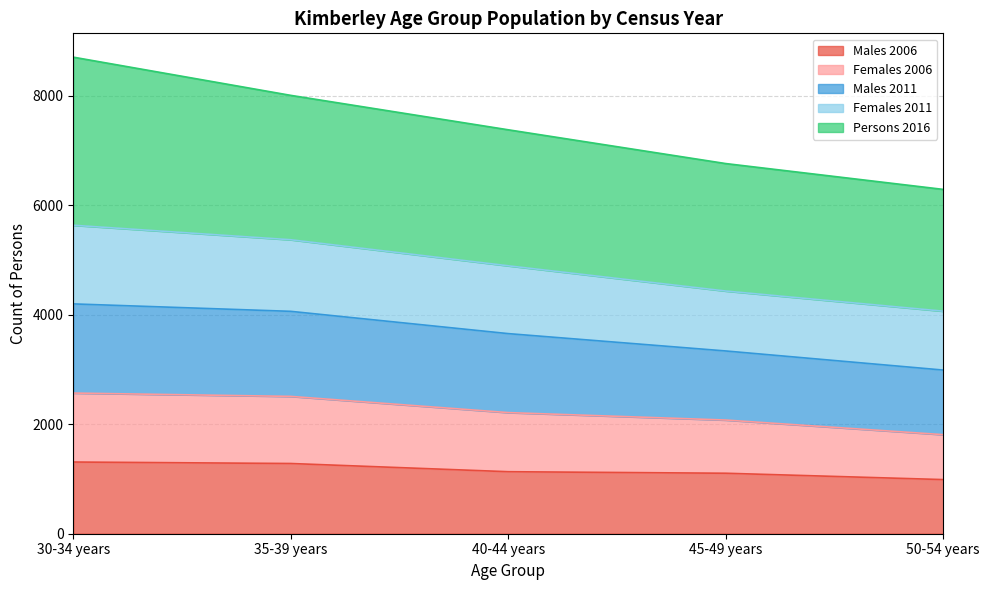

What is the lowest value of the Males 2006 series?

989